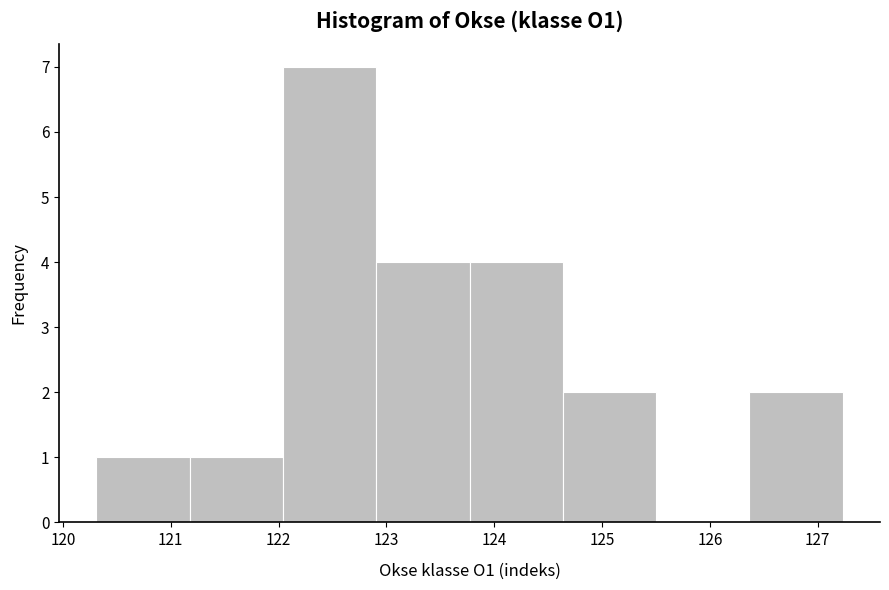

Over which range of the x-axis is the bar tallest?

122.0 to 122.9